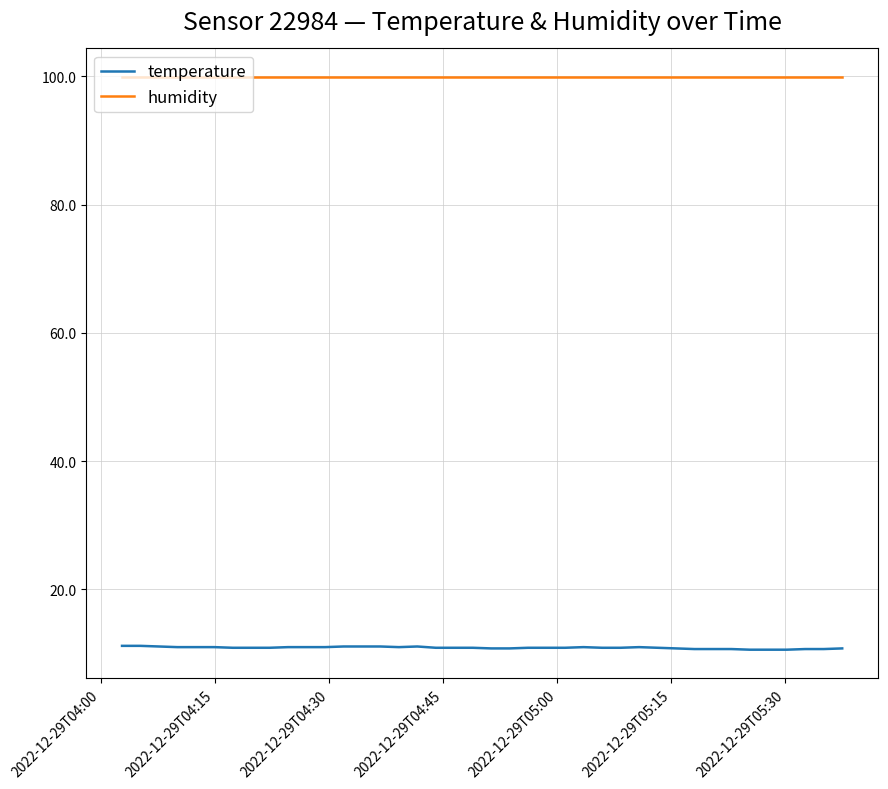

True or false: humidity and temperature intersect in this chart.

False